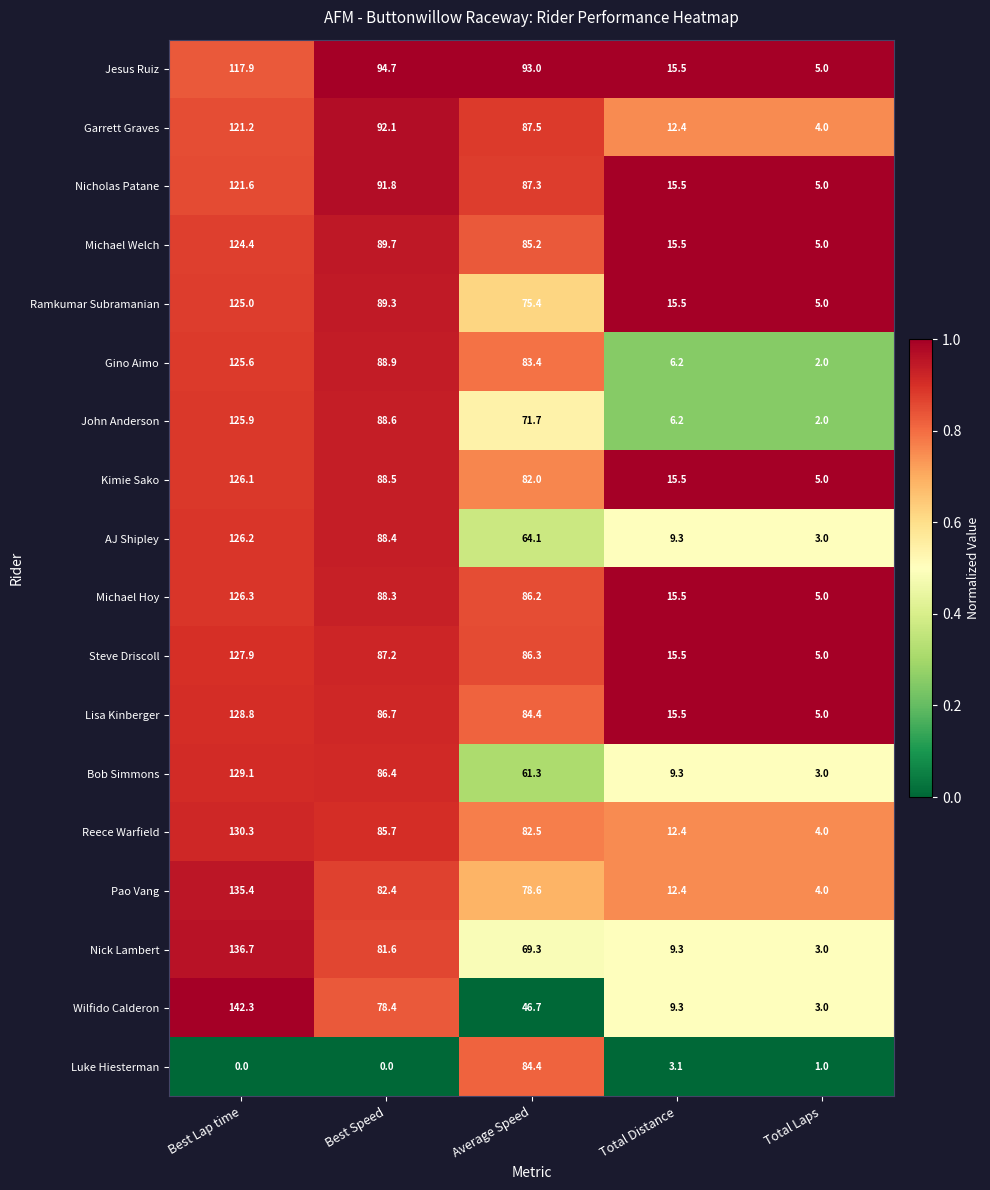

What is the lowest value of the Lisa Kinberger series?

5.0